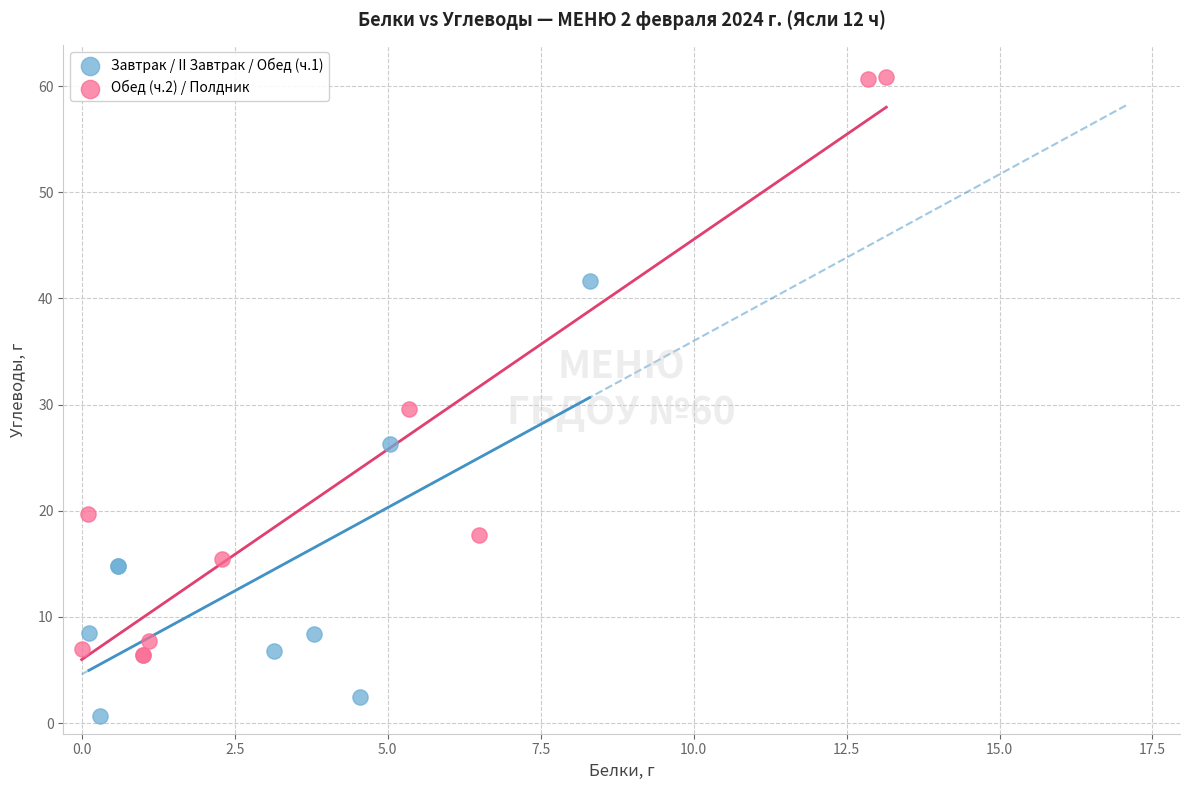

Which series reaches the minimum Y coordinate?

Завтрак / II Завтрак / Обед (ч.1)